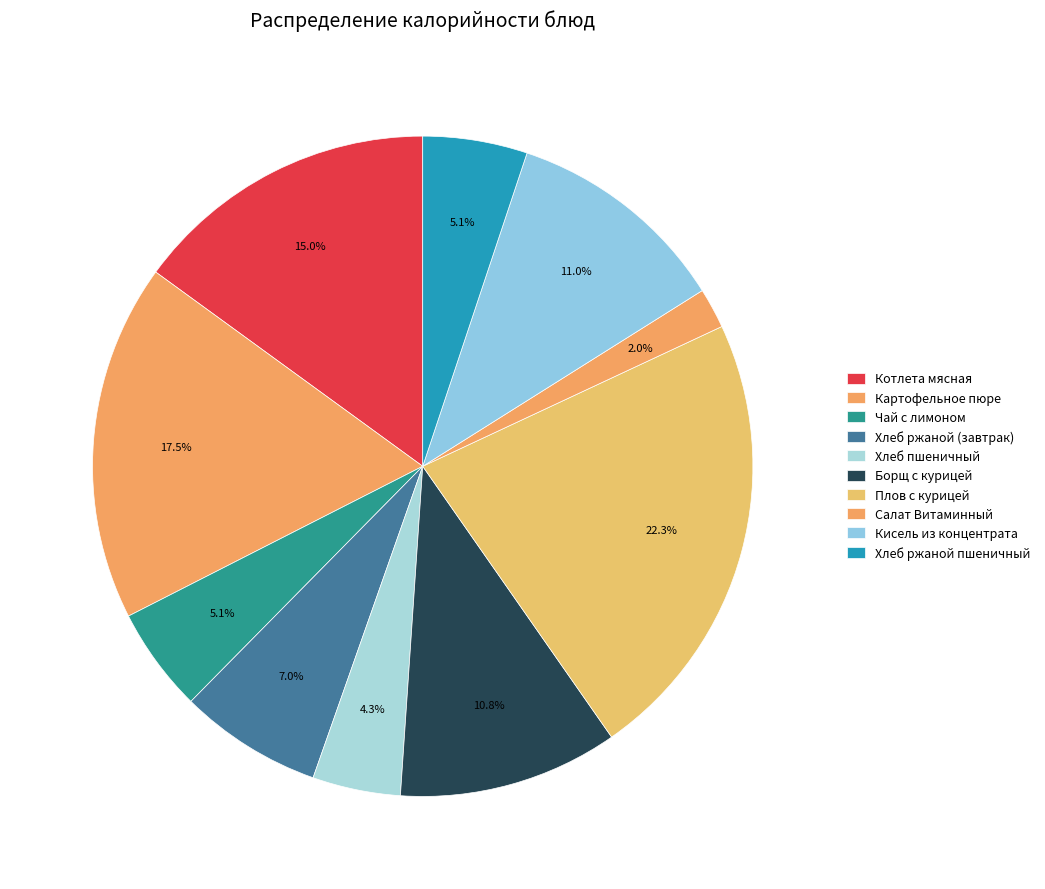

Which category has the biggest portion of the pie?

Плов с курицей